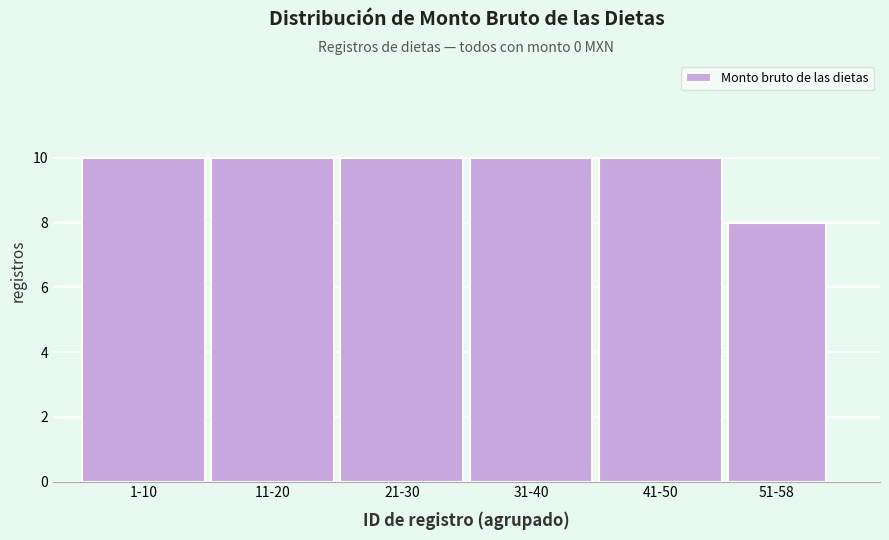

Reading left to right, extract all data points from this chart.

10	10	10	10	10	8